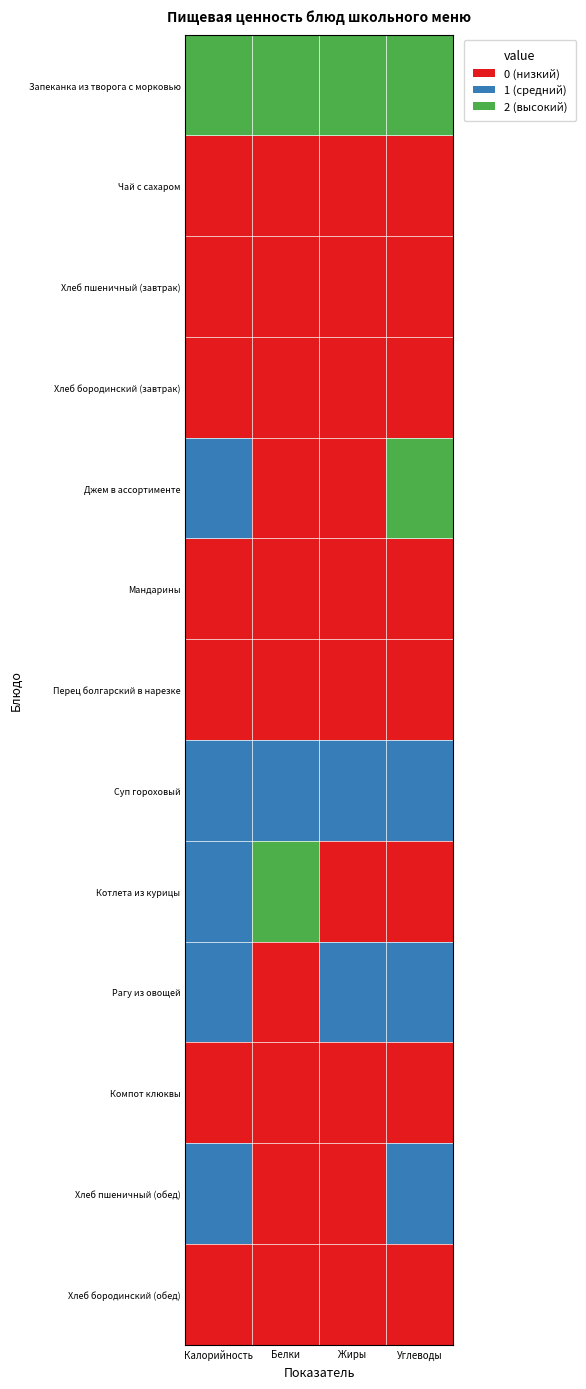

At which category is the sum across all series the highest?

Калорийность